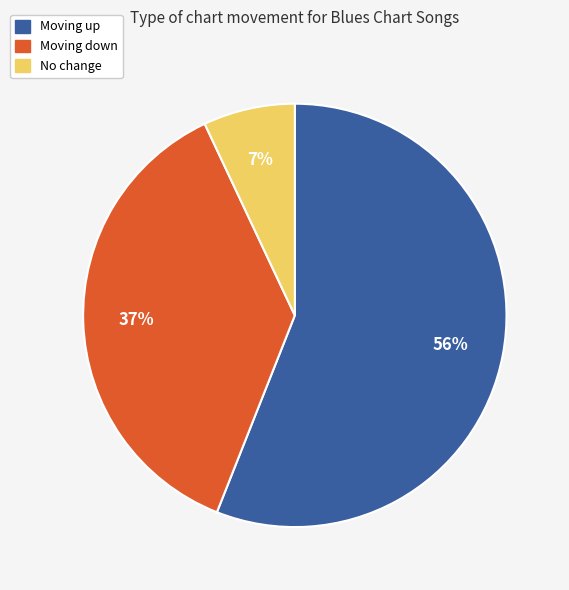

To the nearest percent, what is the difference between the largest and smallest slice percentages?

49%